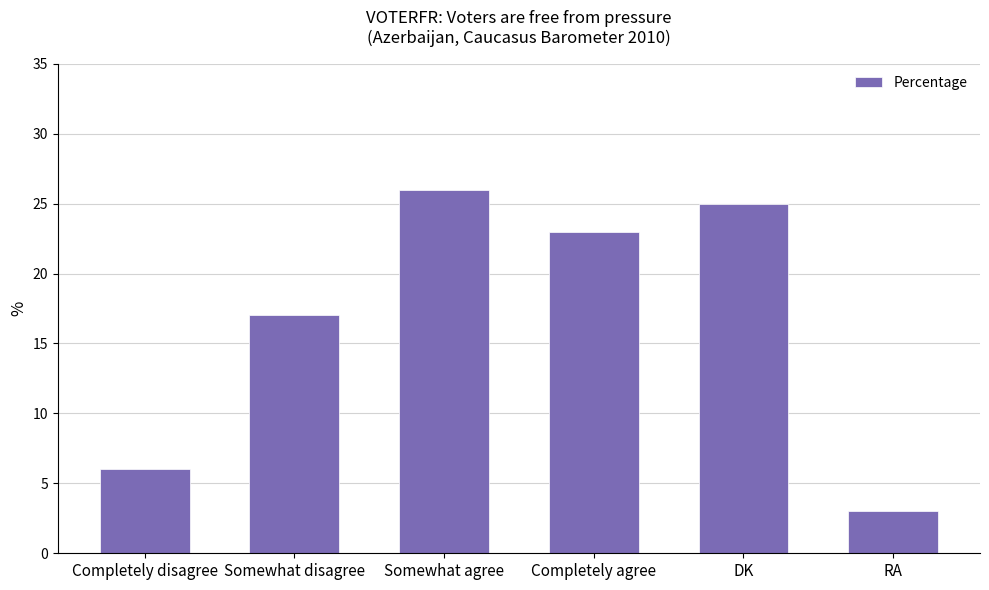

What is the ratio of the value at Somewhat agree to the value at Somewhat disagree?

1.5